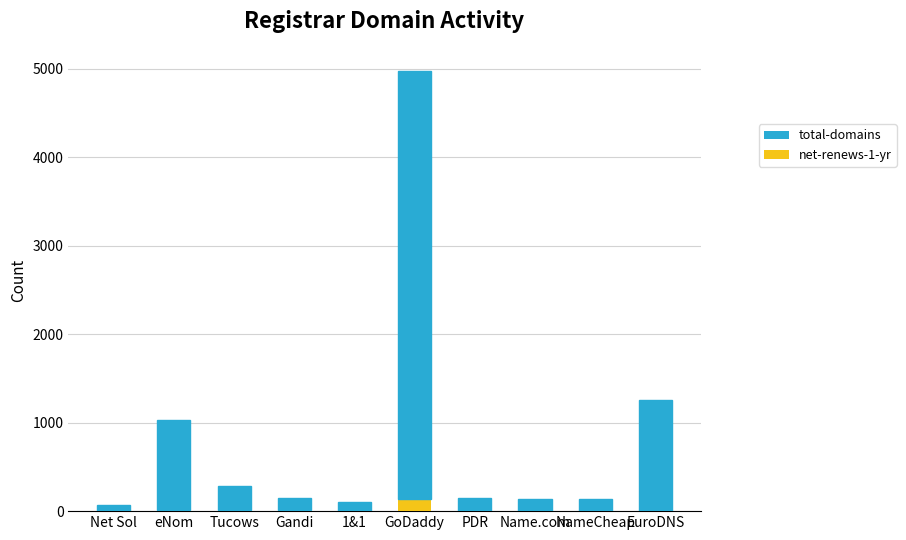

At which category is the sum across all series the highest?

GoDaddy